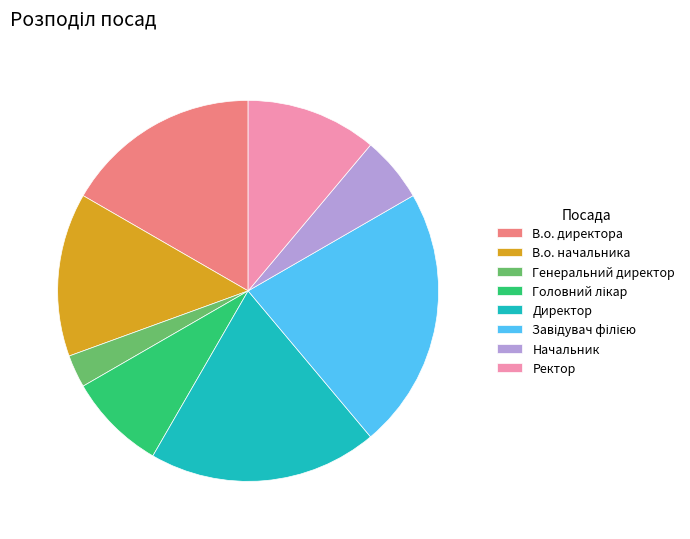

Does any single category account for the majority?

No